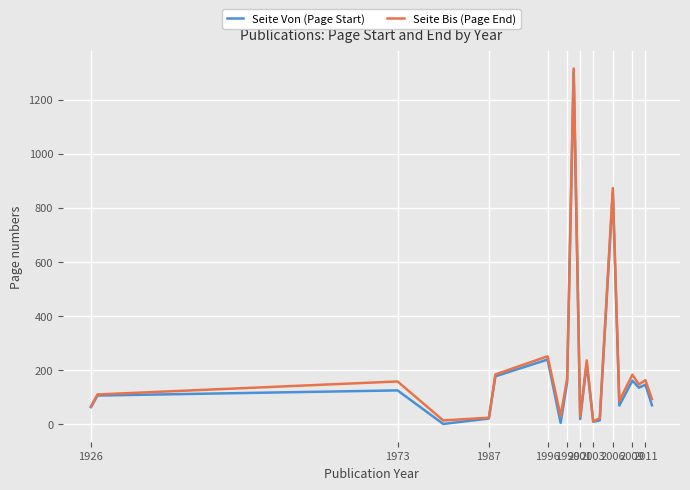

How many lines are shown in the chart?

2